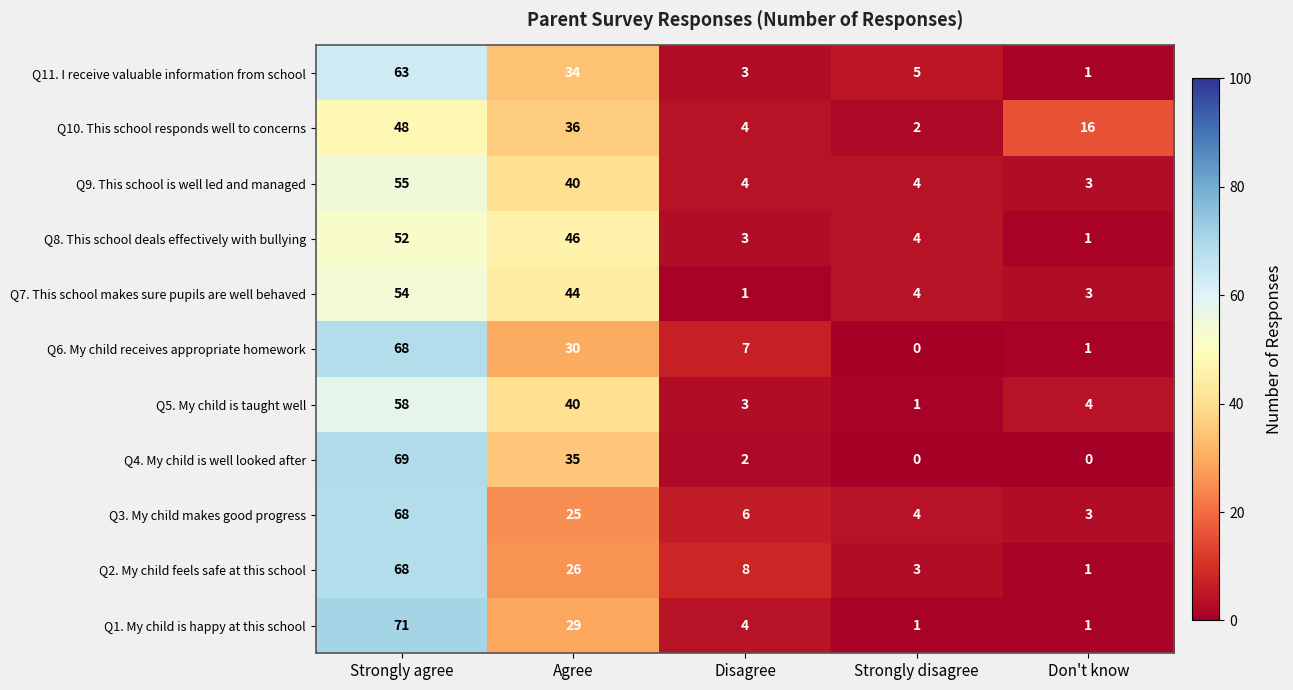

At how many categories does at least one series exceed 2?

5